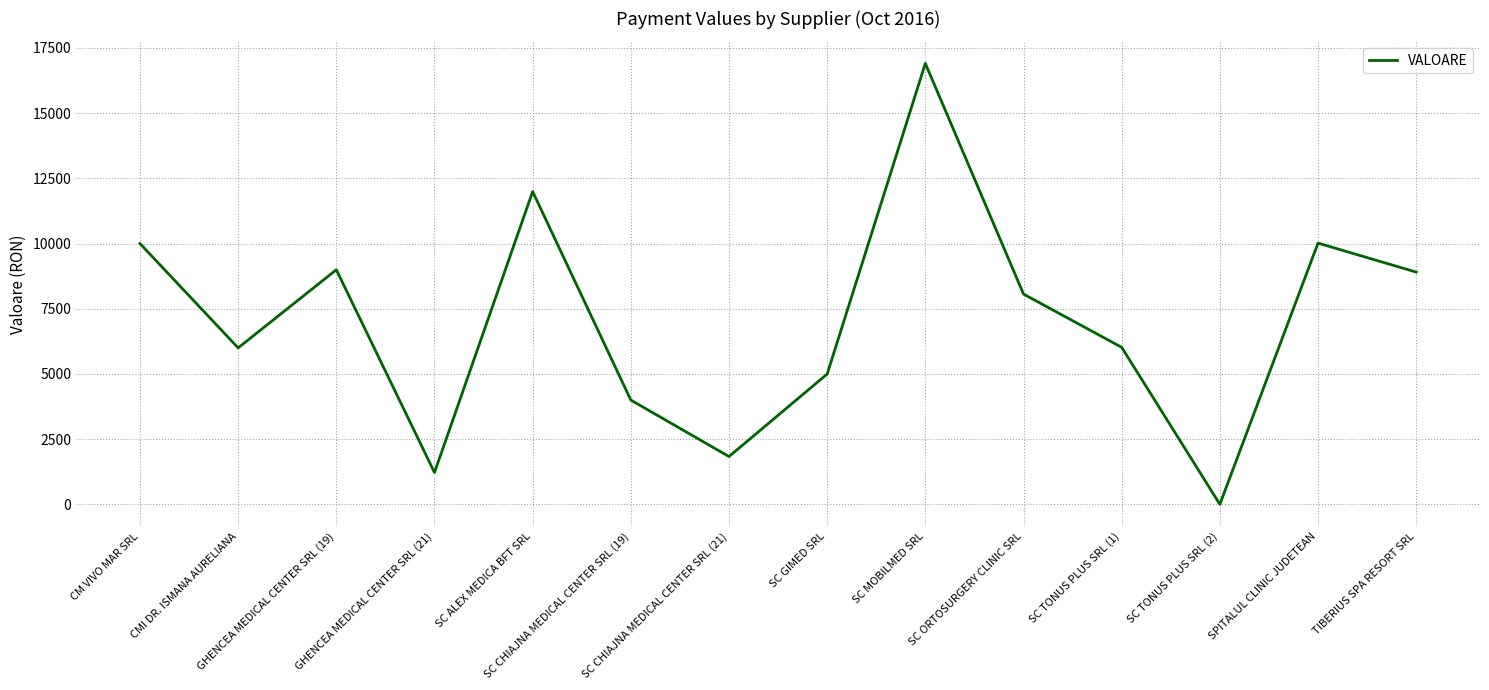

What is the maximum value shown in the chart?

16902.0